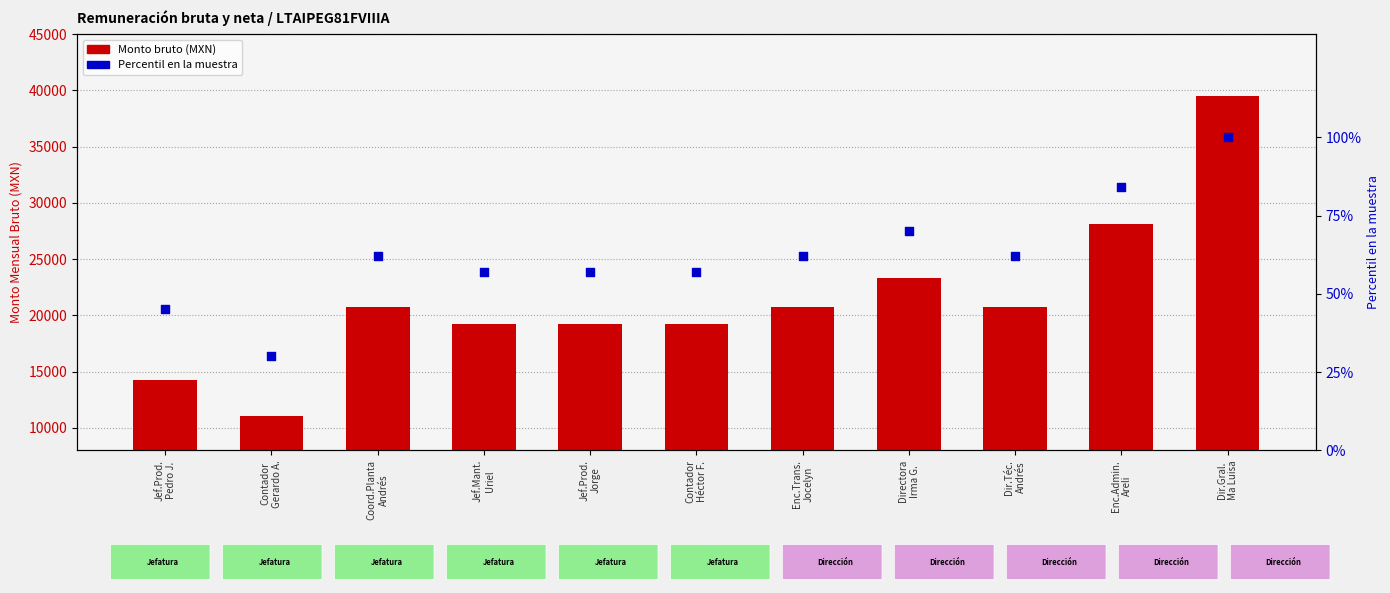

What are all the series names shown in the legend?

Monto bruto (MXN), Percentil en la muestra